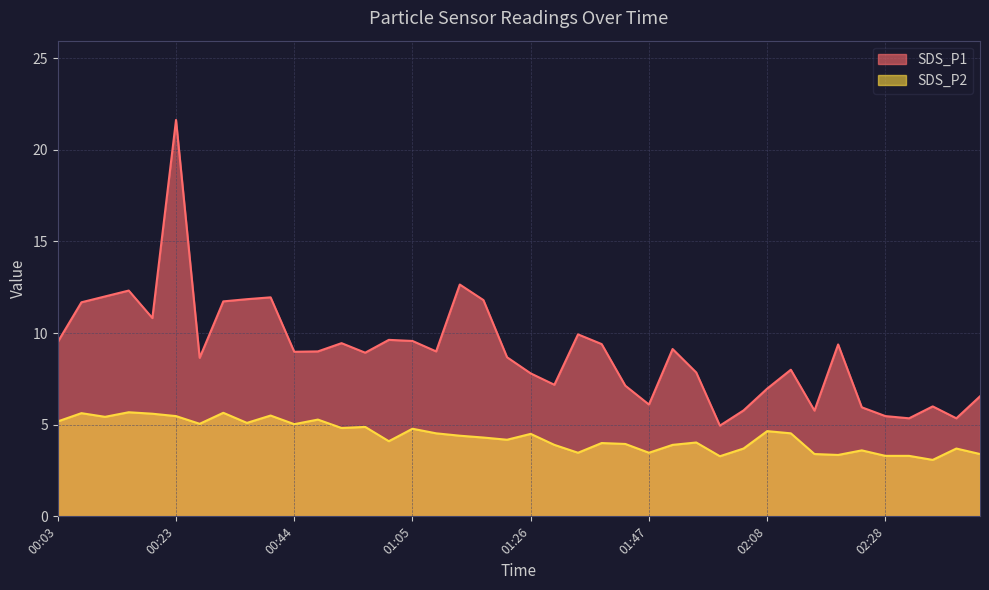

Which series has the largest total across all categories?

SDS_P1